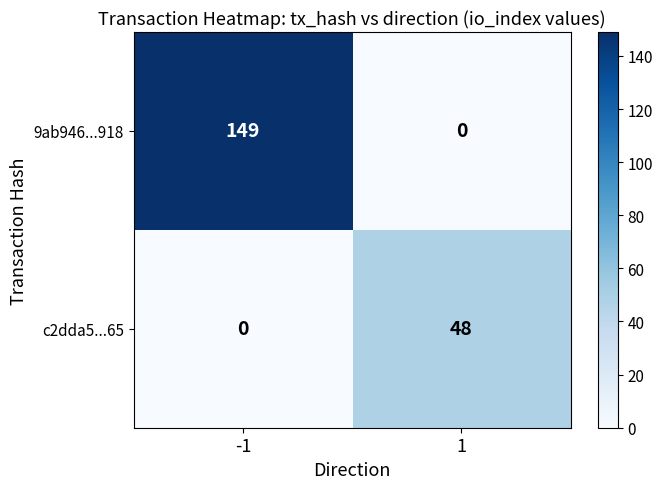

List the series in order of their peak value, highest first.

9ab946...918, c2dda5...65